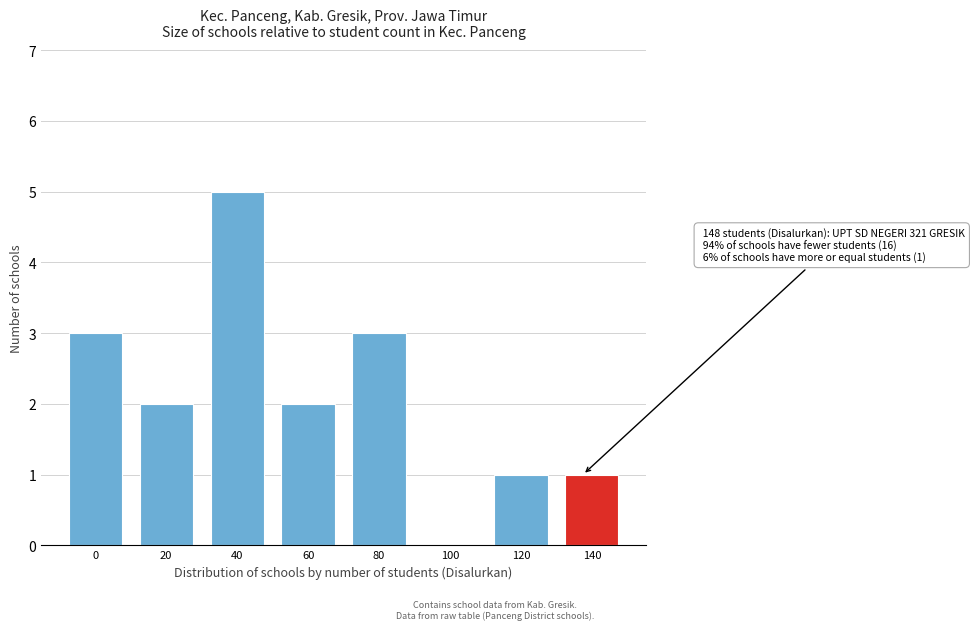

Reading left to right, extract all data points from this chart.

0=3	20=2	40=5	60=2	80=3	100=0	120=1	140=1